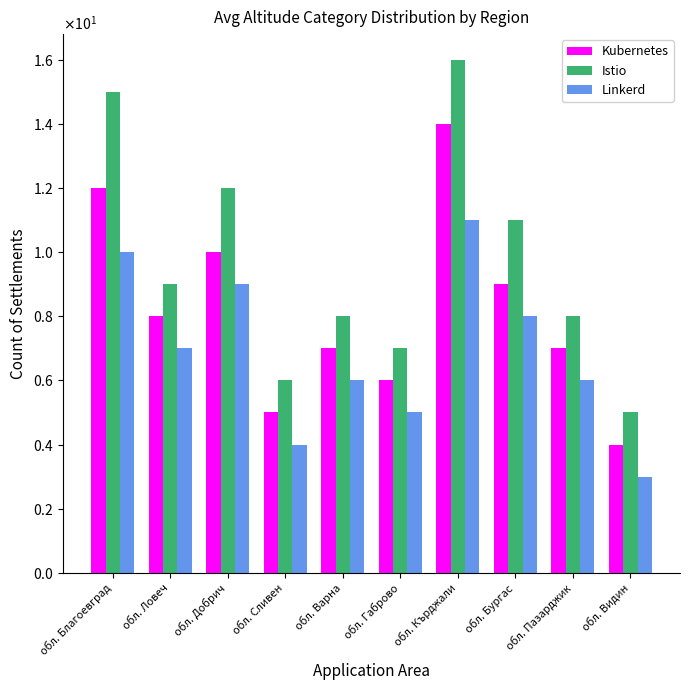

What is the sum of all Kubernetes values?

82